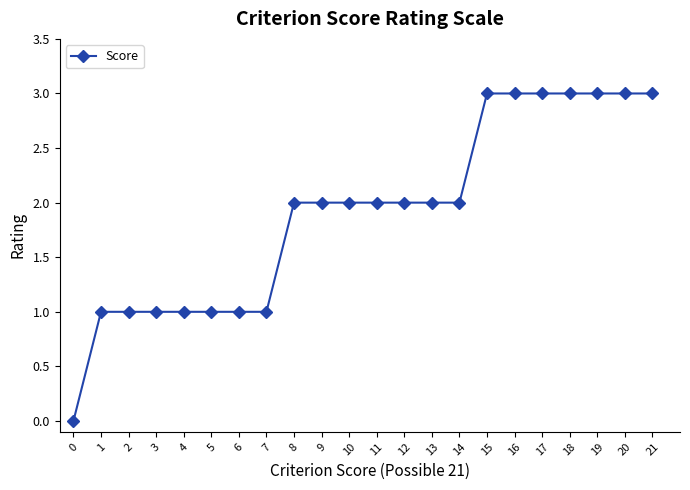

What is the difference between the second highest and second lowest values?

2